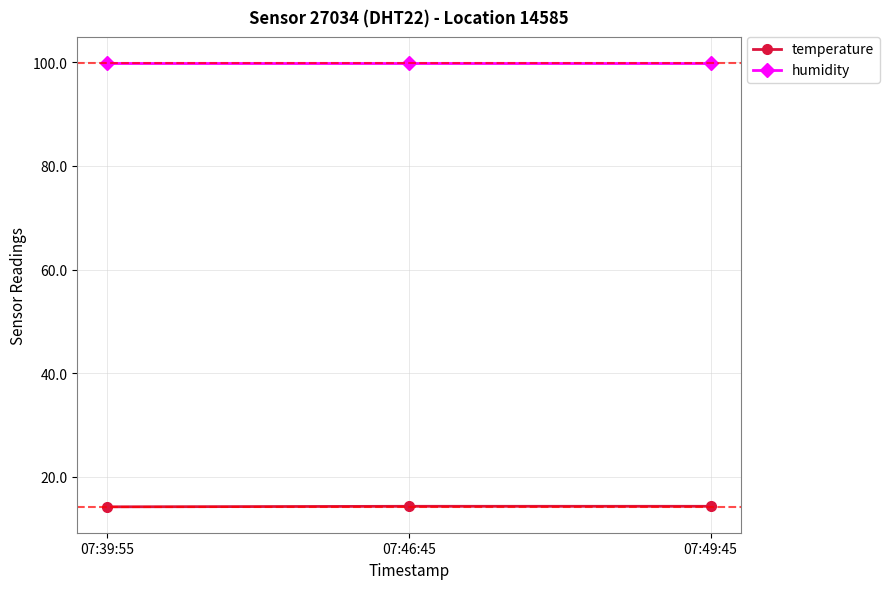

What position from the right is 07:46:45?

2